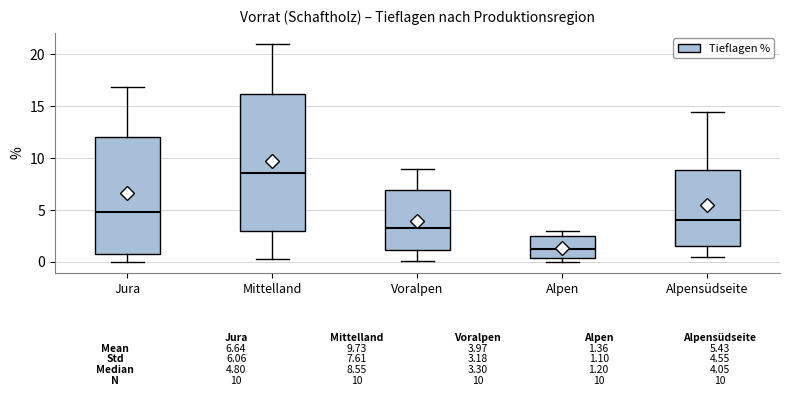

Which box has the highest median line?

Mittelland